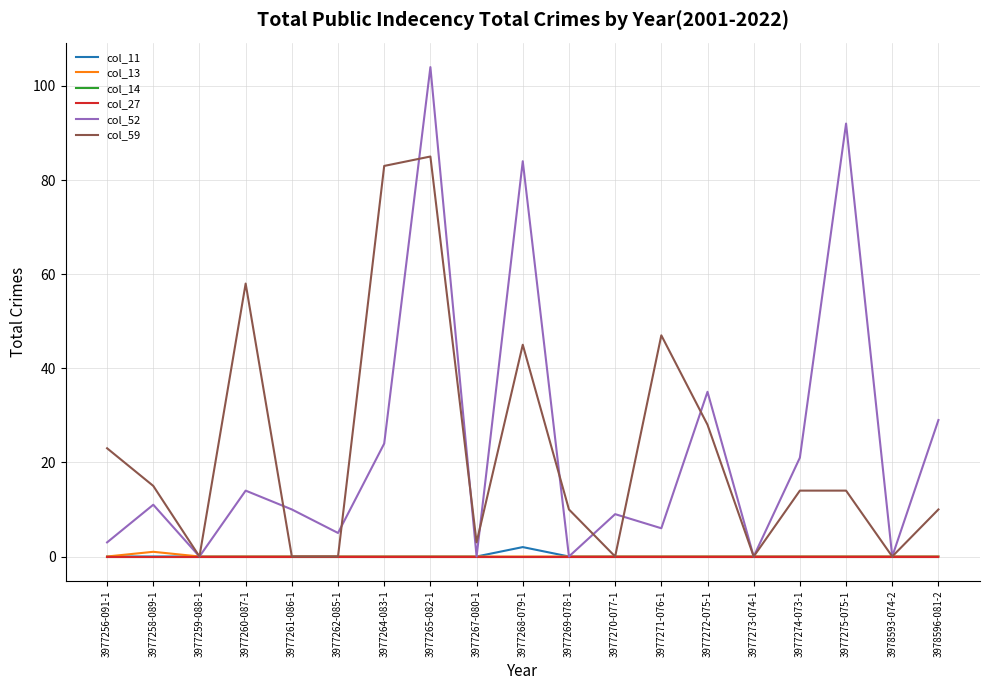

Is this an area chart (filled region under the line)?

No